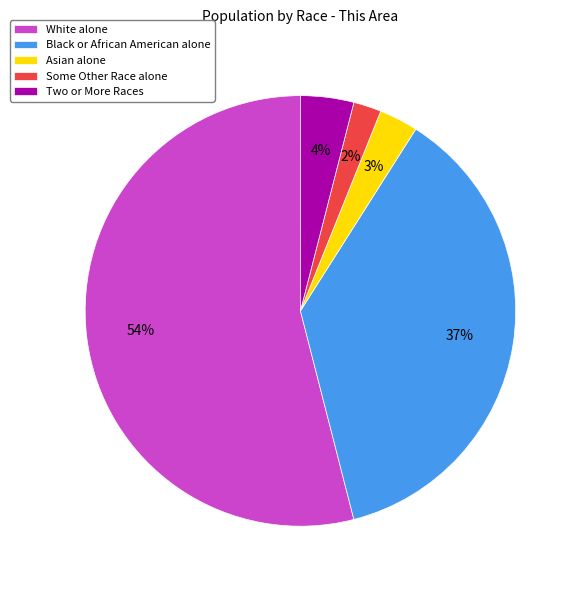

How many segments does this pie chart have?

5